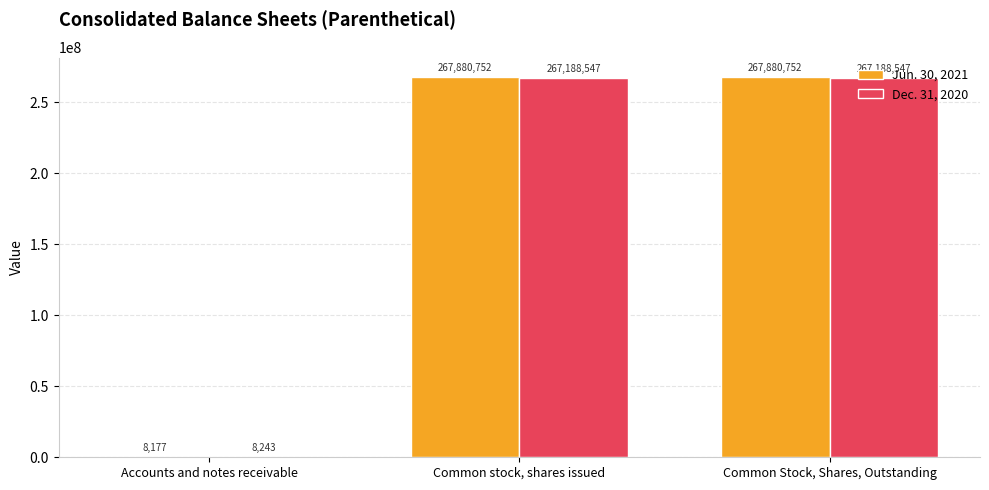

How many Dec. 31, 2020 values are between 8243 and 267188547?

3